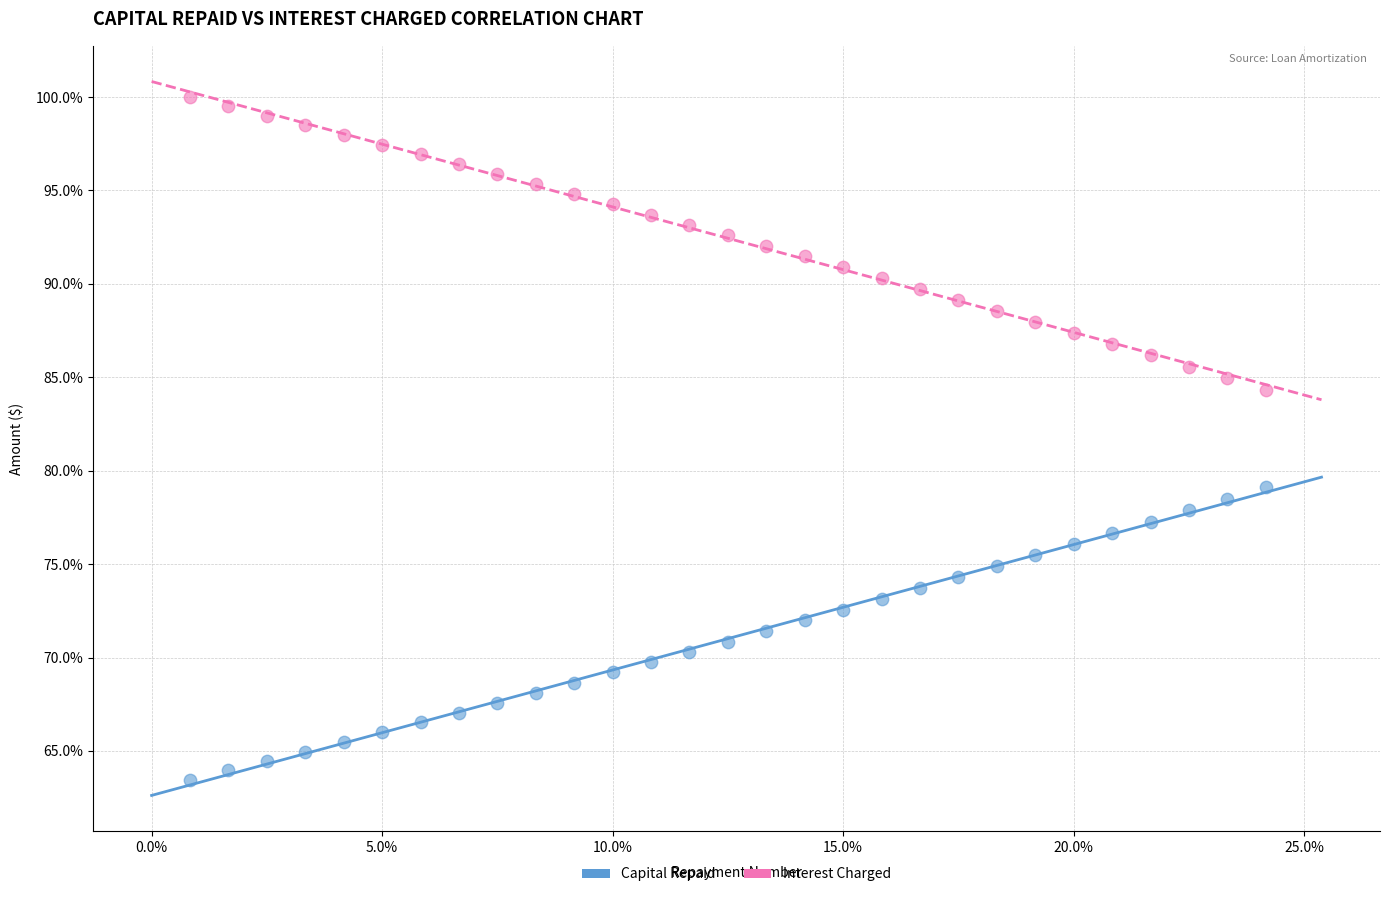

Which series reaches the minimum Y coordinate?

Capital Repaid